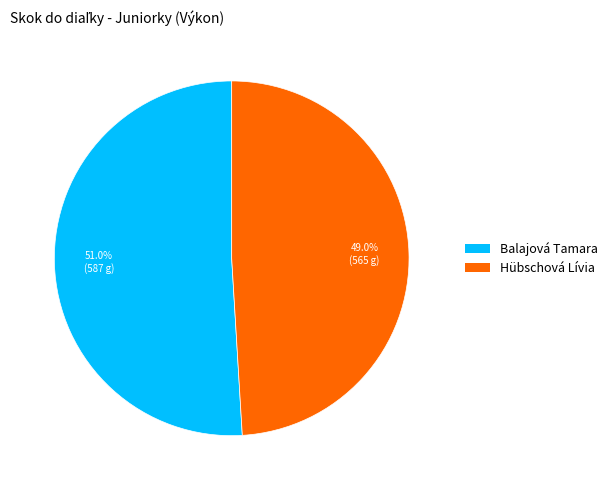

Which category has the biggest portion of the pie?

Balajová Tamara